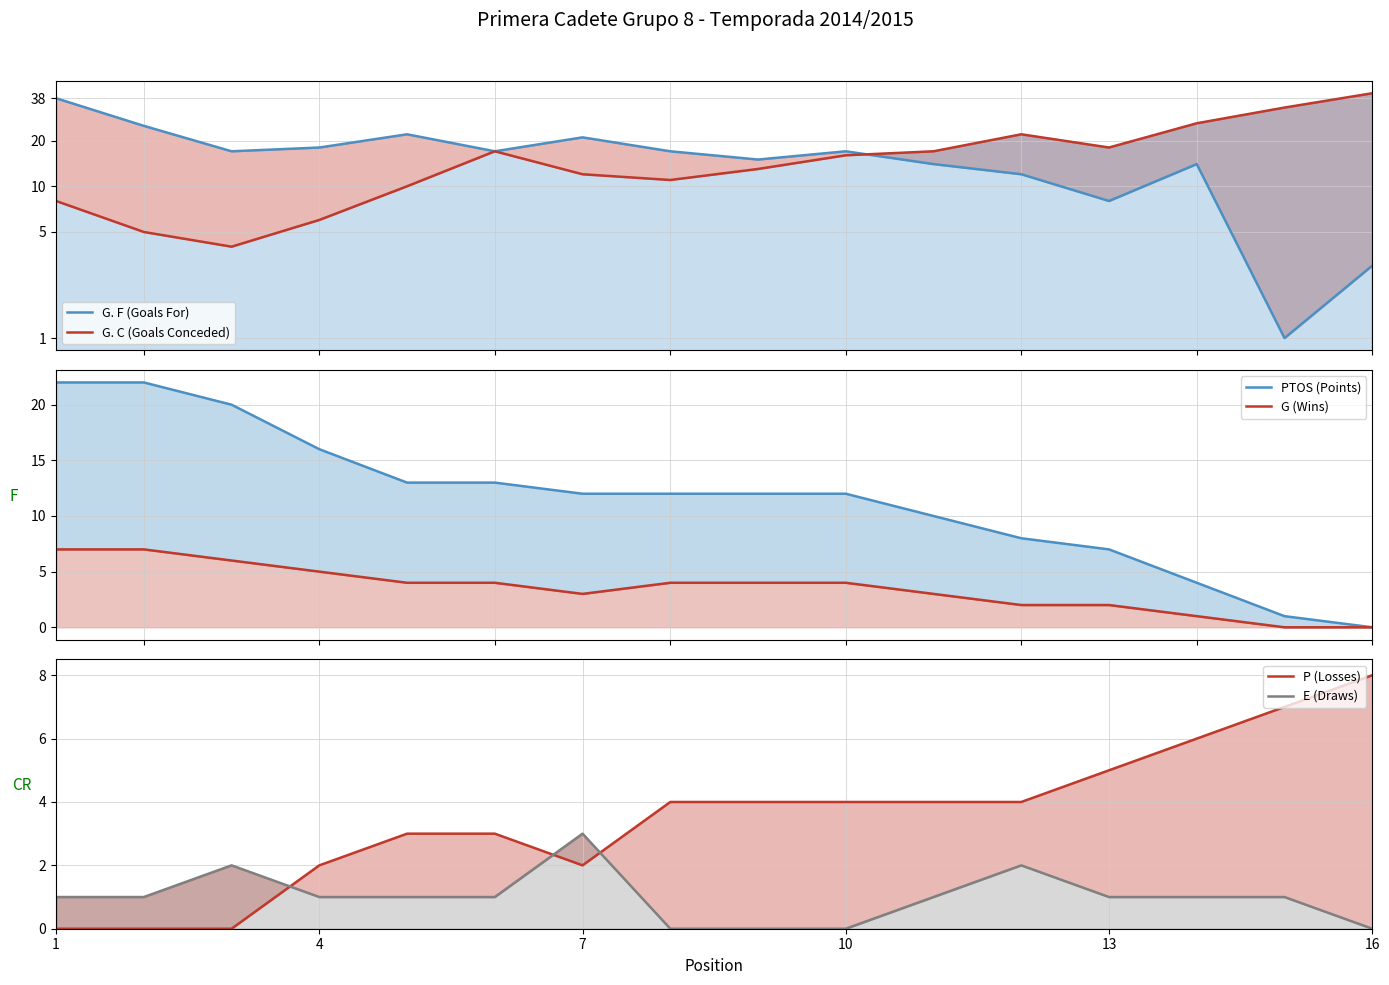

Which series has the widest spread of values?

G. F (Goals For)